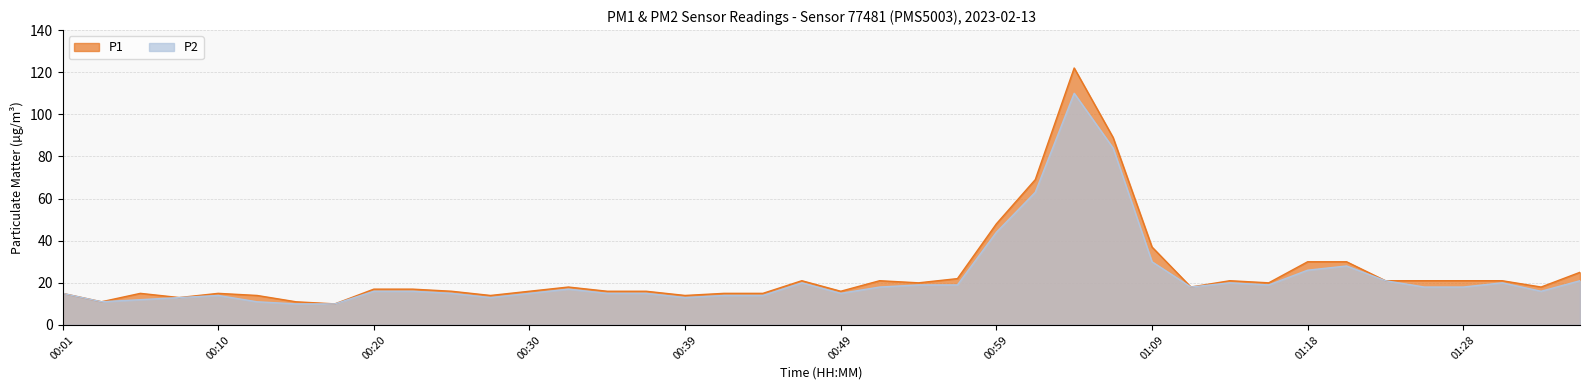

What is the label of the 18th point from the left?

17:00